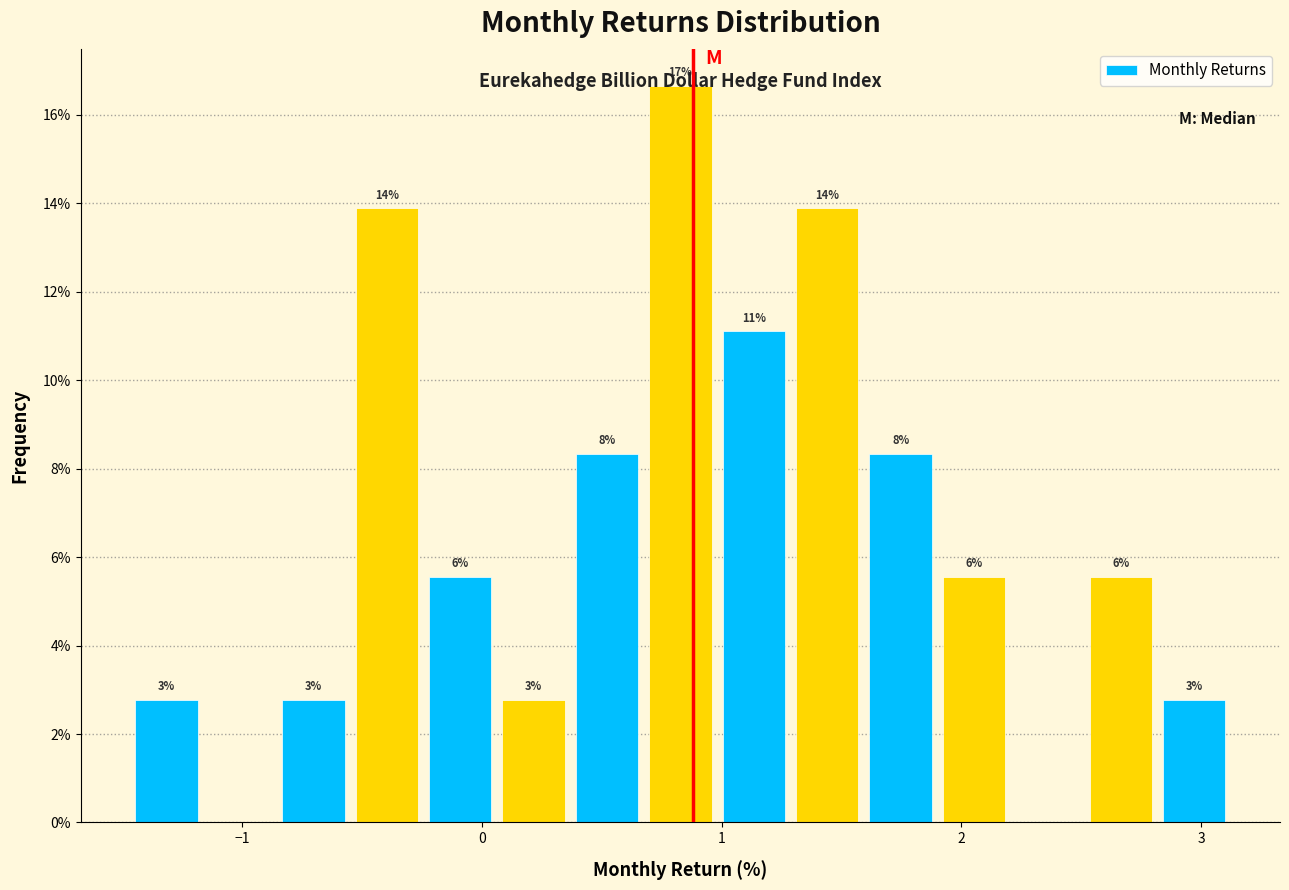

Read against the x-axis, roughly where is the centre of the tallest bar?

0.8